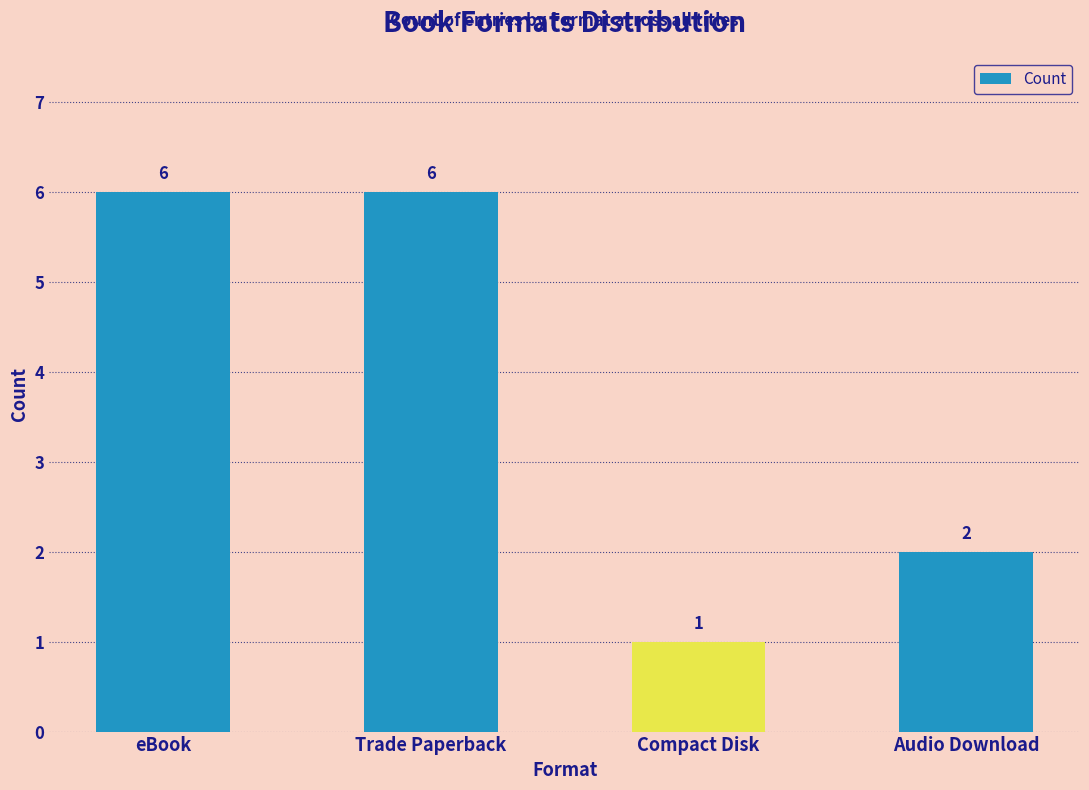

How many values are between 2 and 6?

3